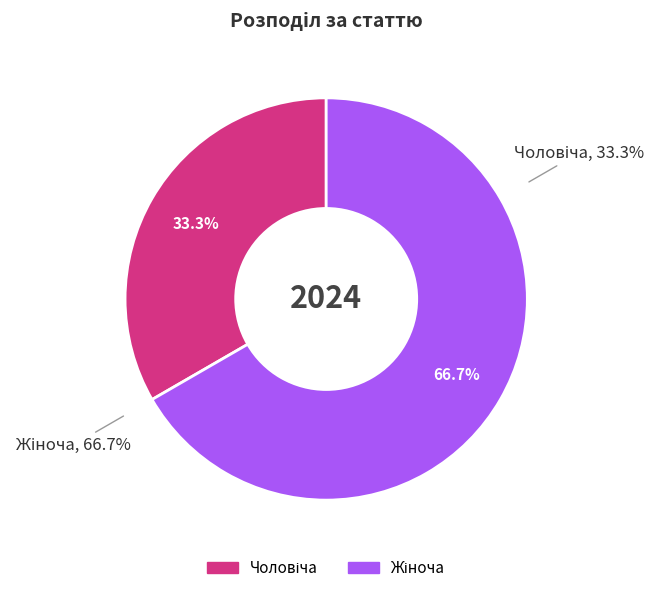

To the nearest percent, what portion does Жіноча represent?

67%